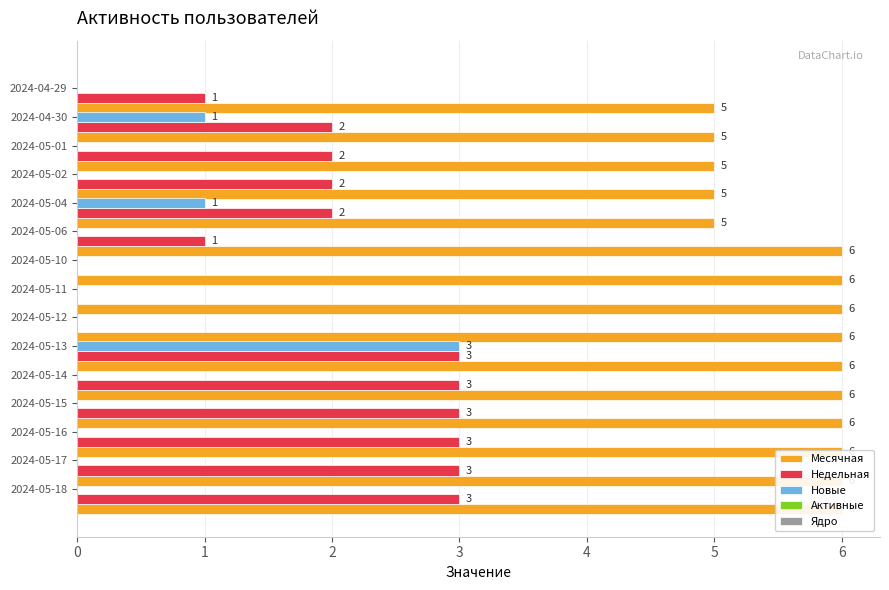

How many categories are shown in the chart?

15